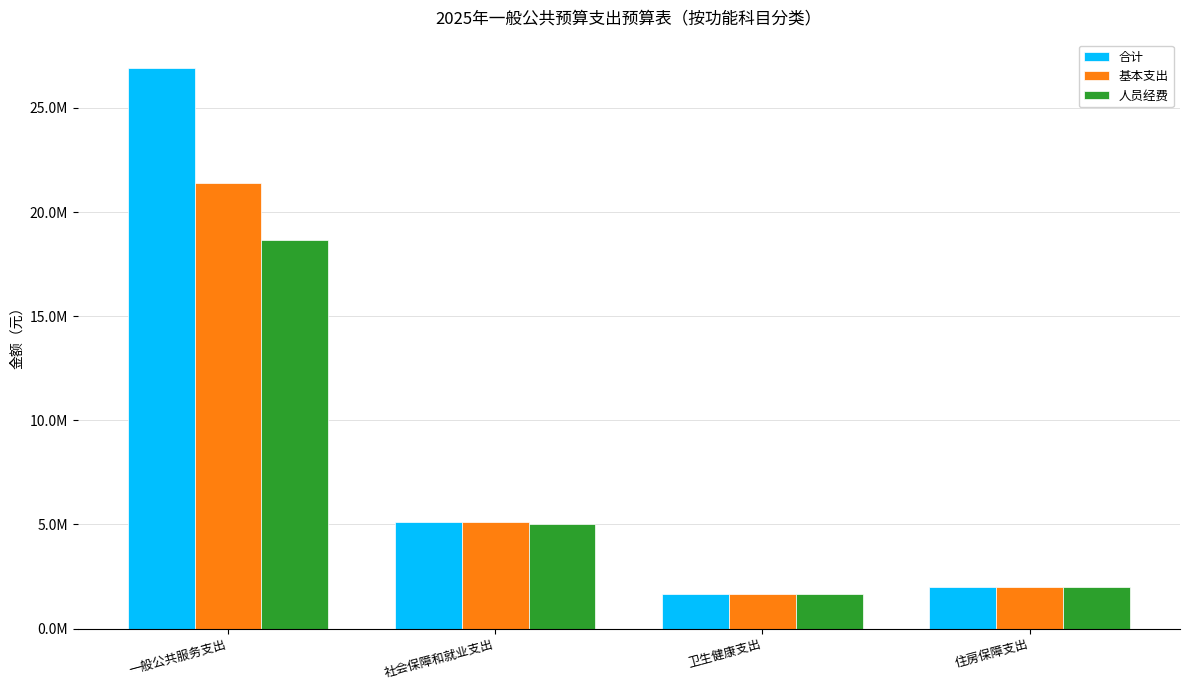

Rank the series by their maximum value, from highest to lowest.

合计, 基本支出, 人员经费